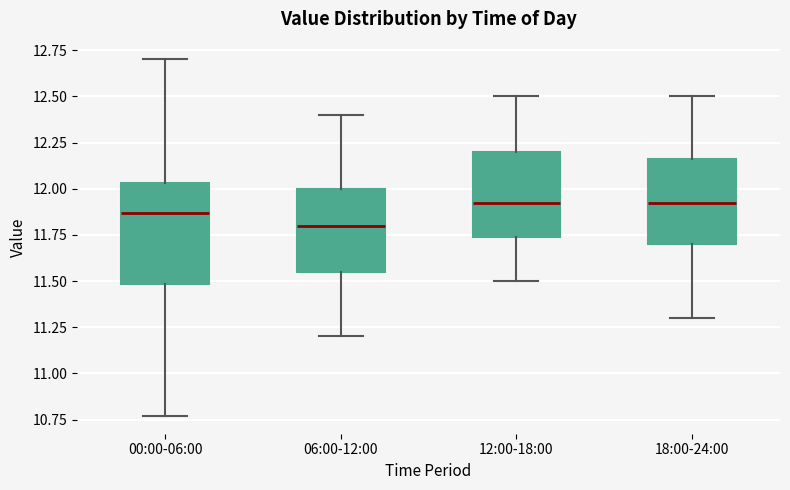

Where does the median line of the box for 18:00-24:00 sit on the y-axis? The values are not printed on the chart, so give them approximately, as read against the axis.

11.95